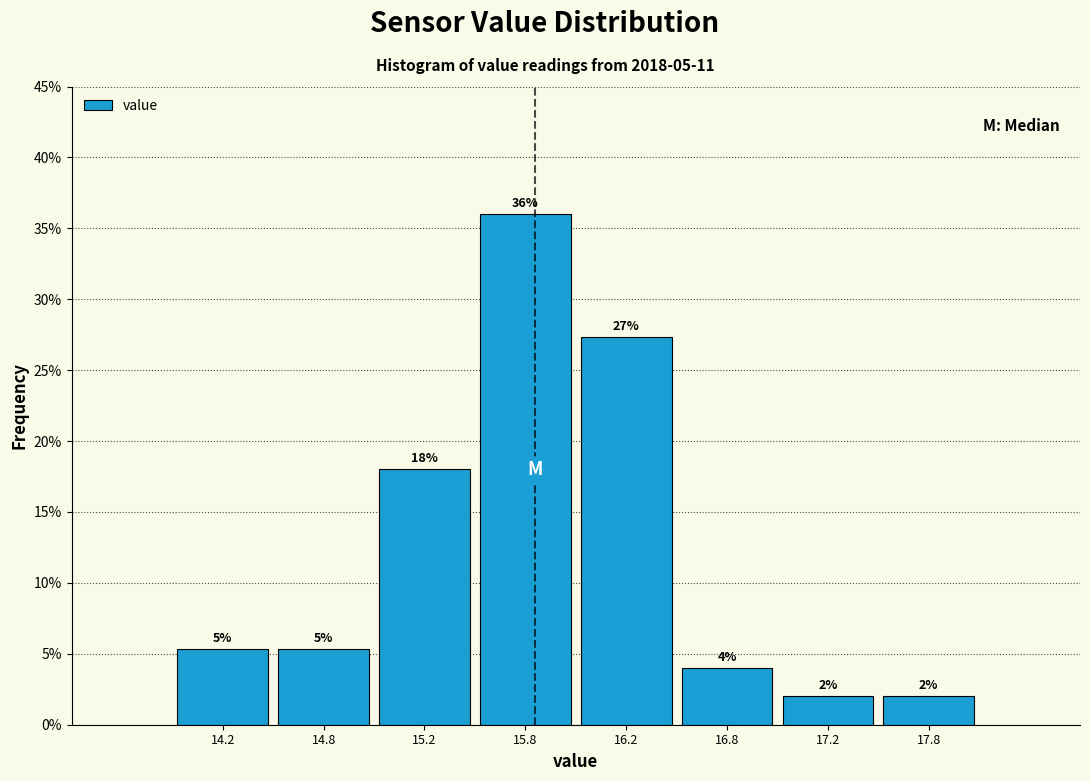

Over which range of the x-axis is the bar tallest?

15.5 to 16.0